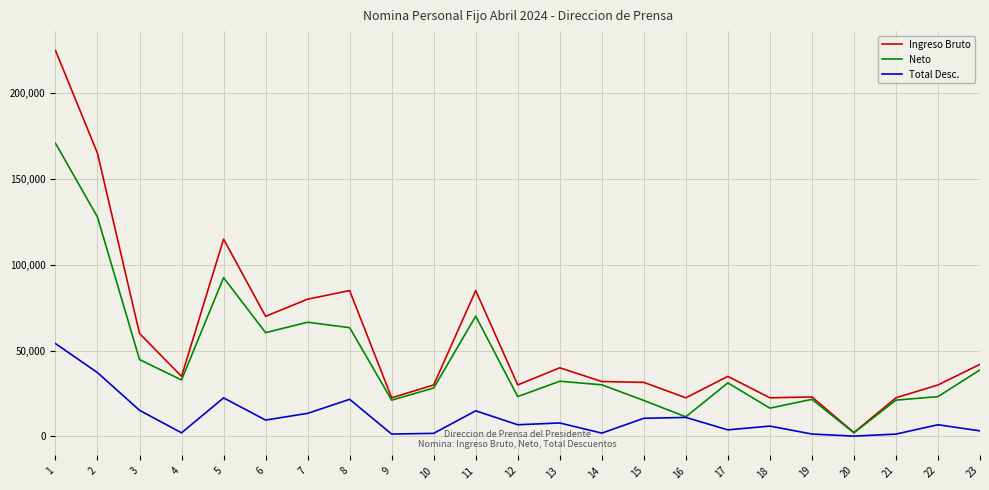

How many lines are shown in the chart?

3